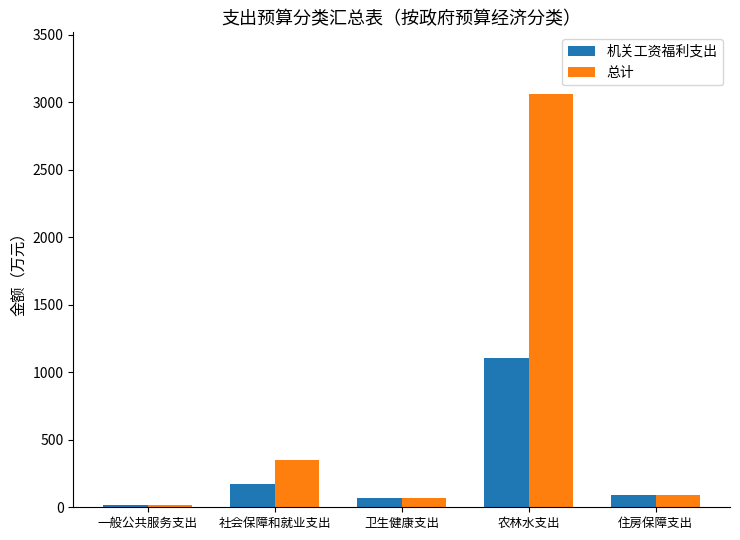

The 总计 series shows 140.1 at 社会保障和就业支出. True or false?

False